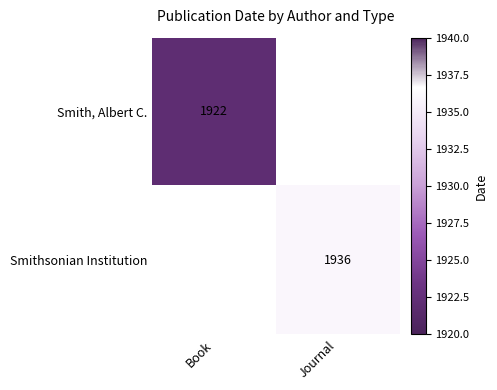

True or false: Smithsonian Institution has a value of 2747 at Journal.

False